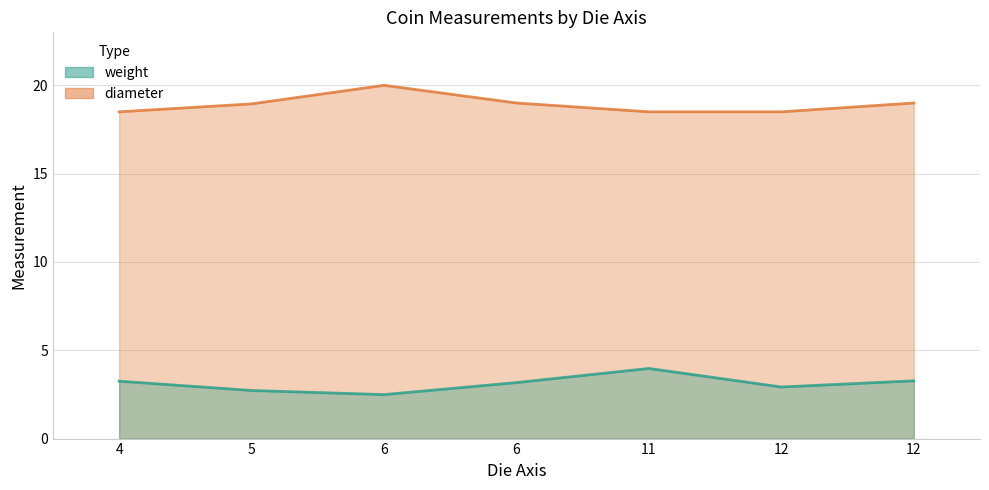

Which series has the largest total across all categories?

diameter